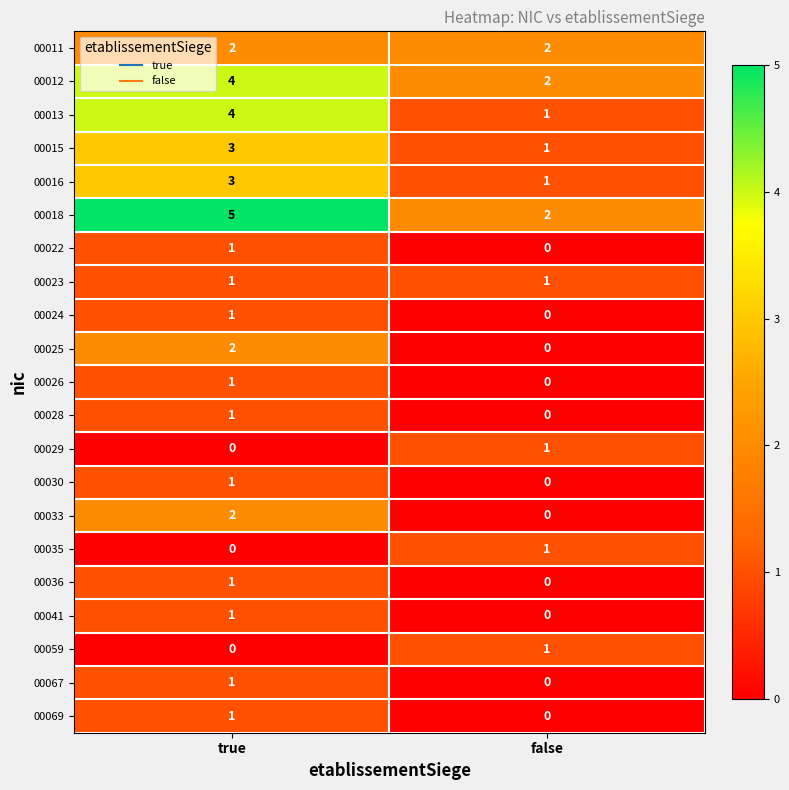

Is it true that 00015 equals 3 at true?

True